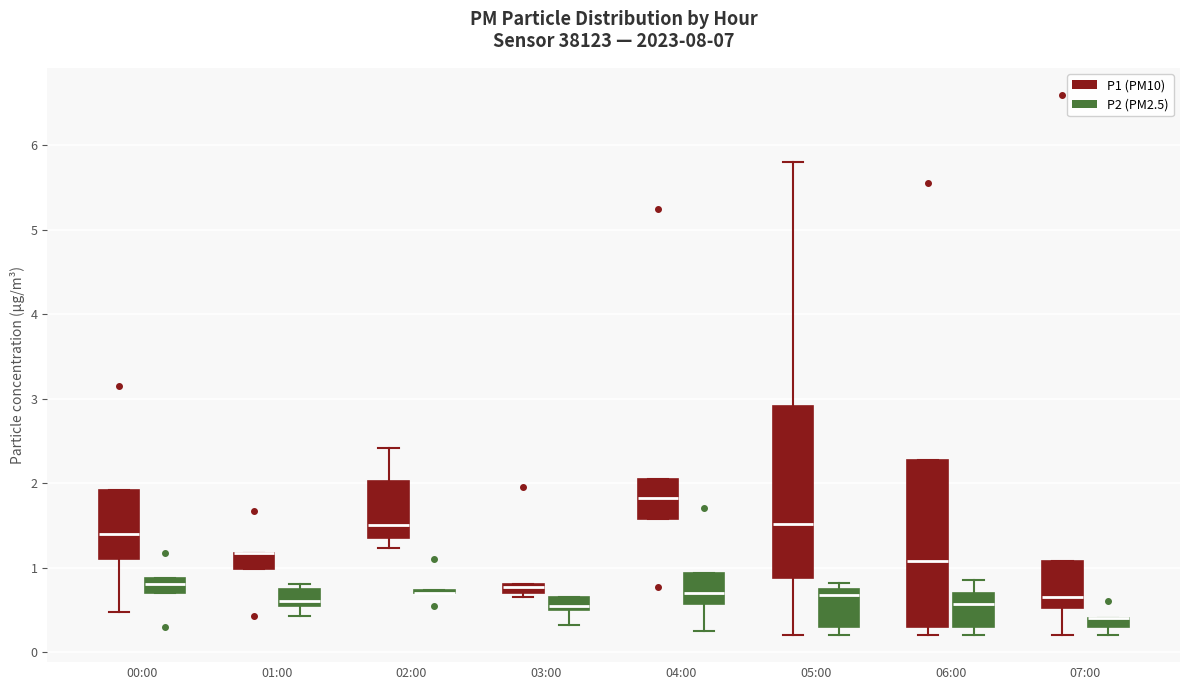

Where is the upper edge of the box for 07:00 (P2 (PM2.5)) on the y-axis? The values are not printed on the chart, so give them approximately, as read against the axis.

0.4